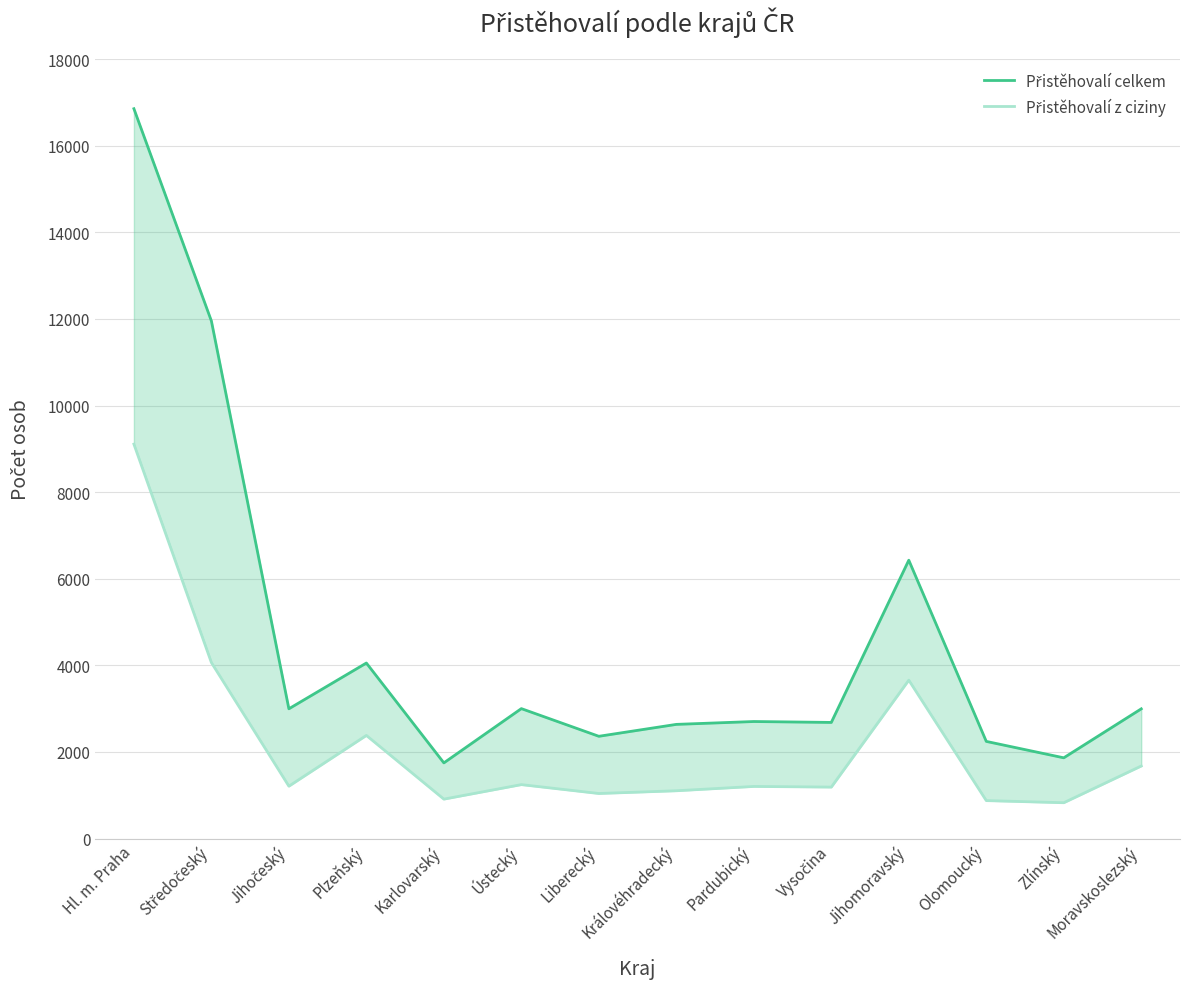

Where is Přistěhovalí celkem nearest to the value 9300?

Středočeský